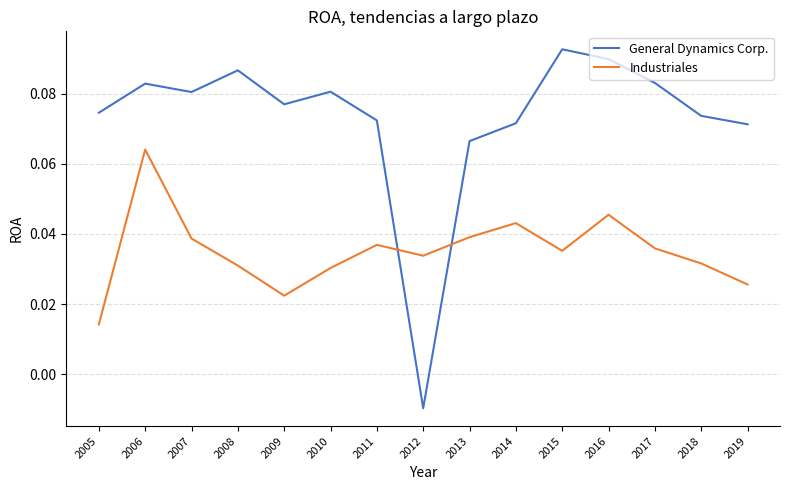

At which label is General Dynamics Corp. closest to 0?

2012